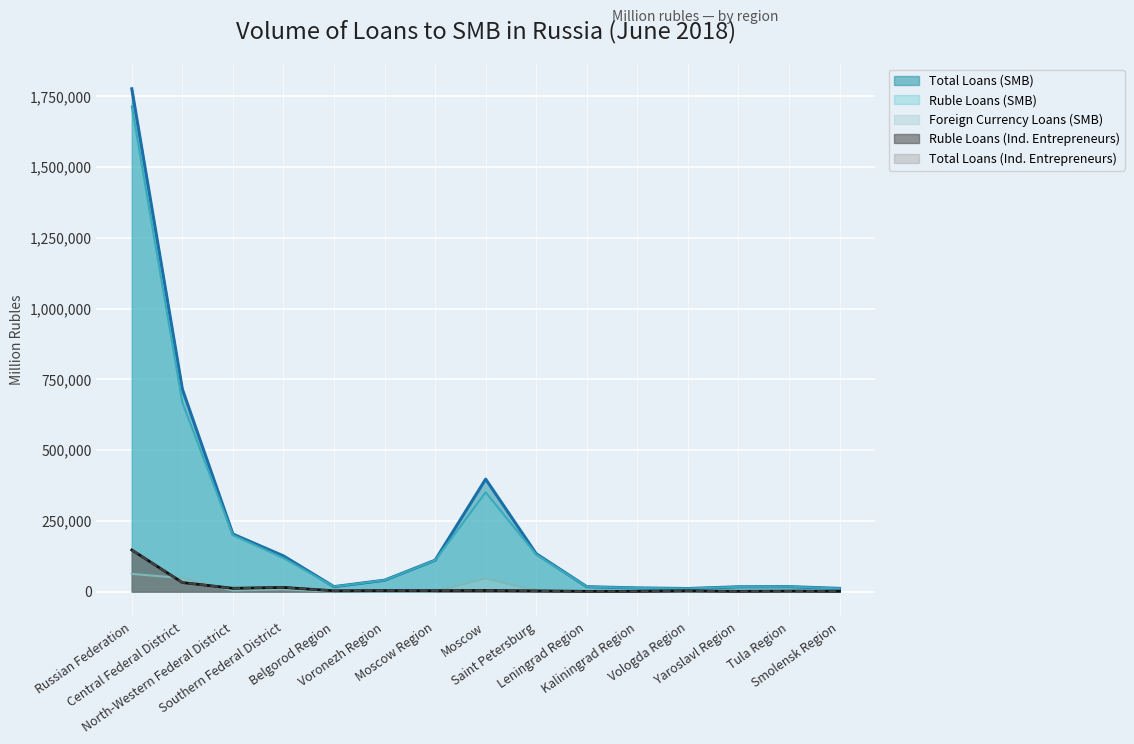

How many interior local valleys does the Ruble Loans (SMB) series have?

2